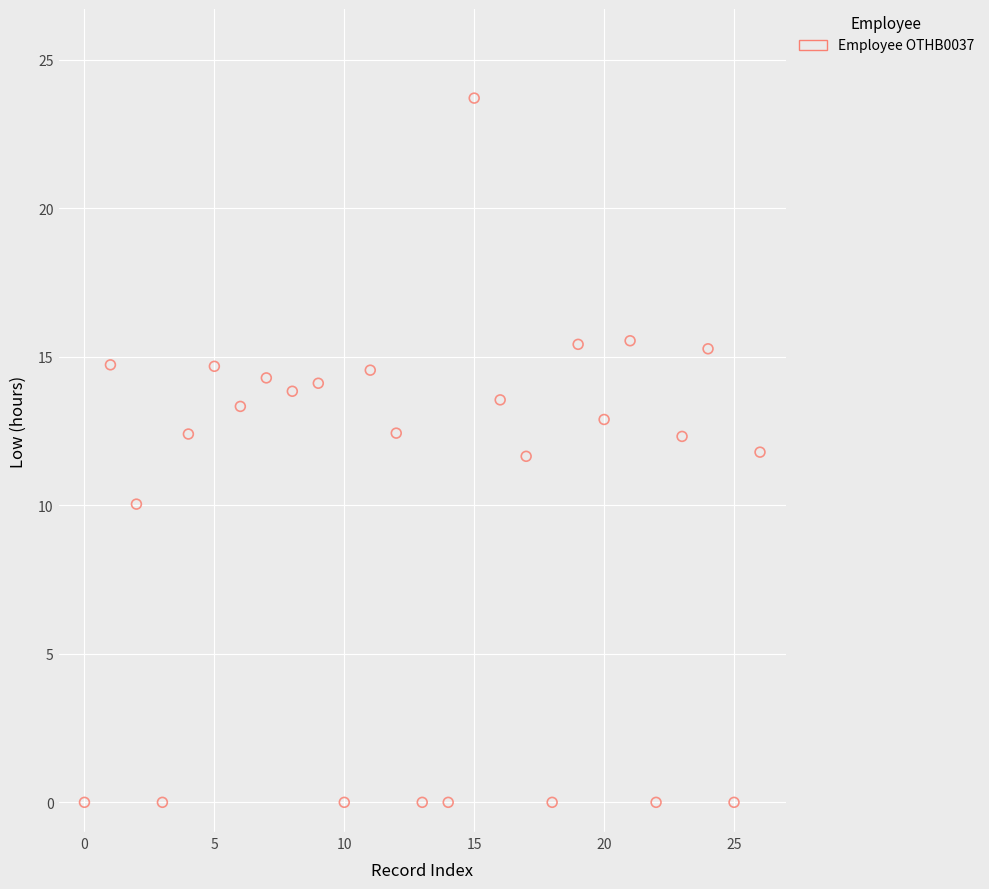

What is the range of Y values (max minus min)?

23.7